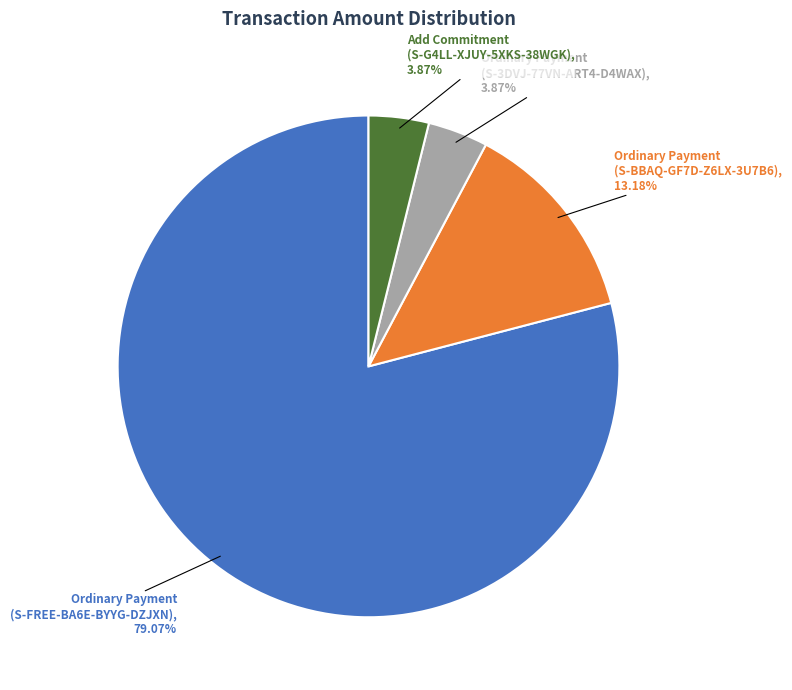

Does any single category account for the majority?

Yes